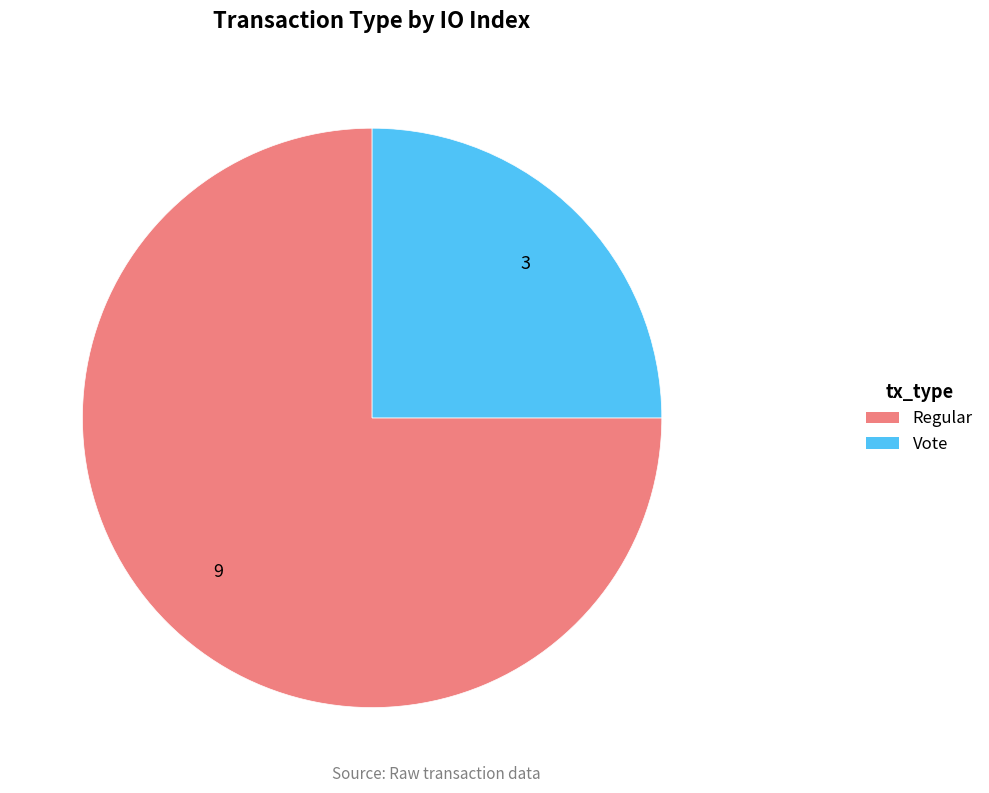

Does any single category account for the majority?

Yes